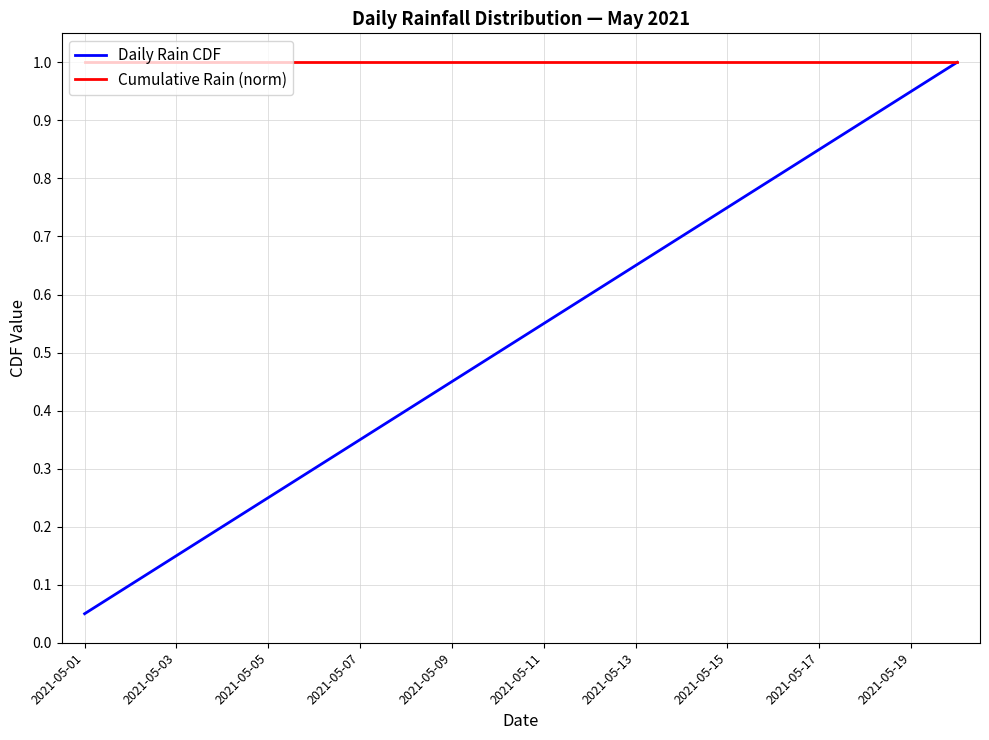

What is the highest value of the Cumulative Rain (norm) series?

1.0